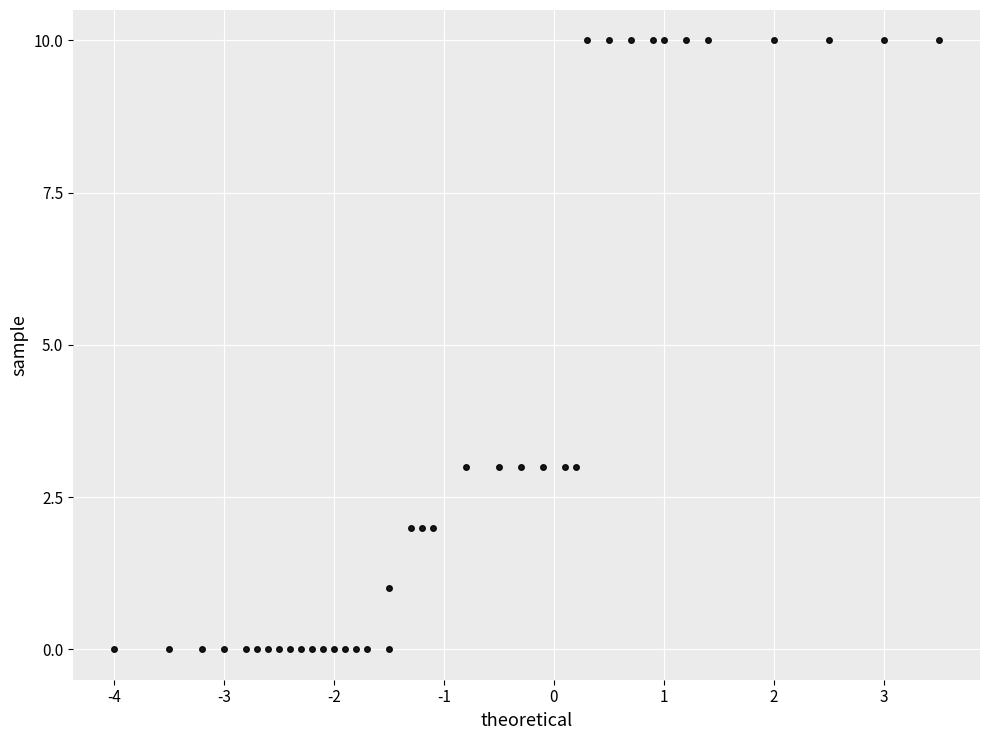

What is the range of Y values (max minus min)?

10